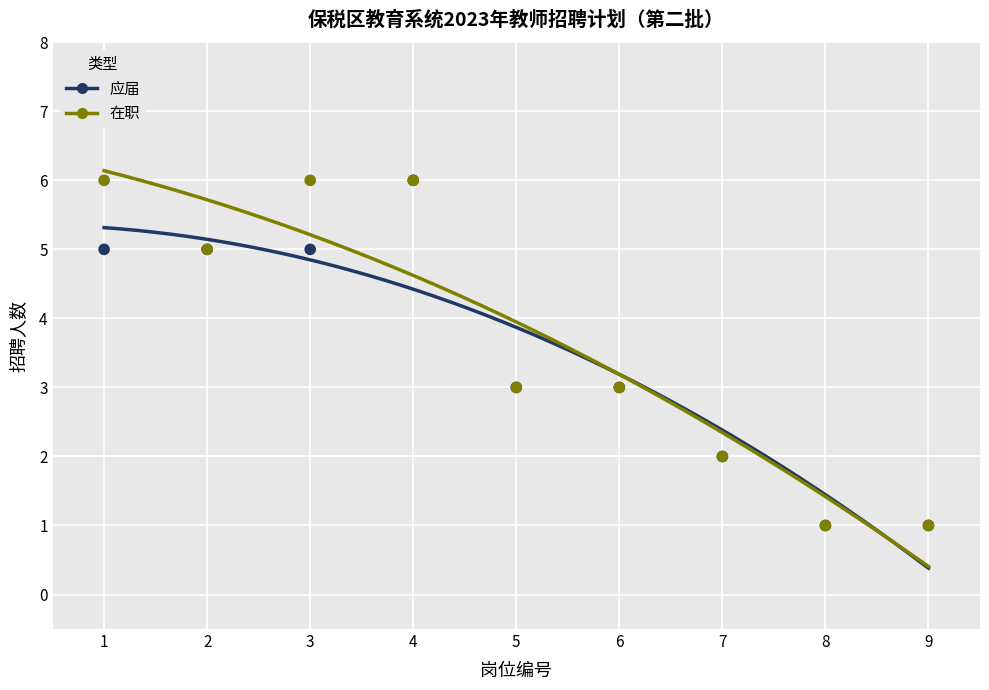

What are all the series names shown in the legend?

应届, 在职